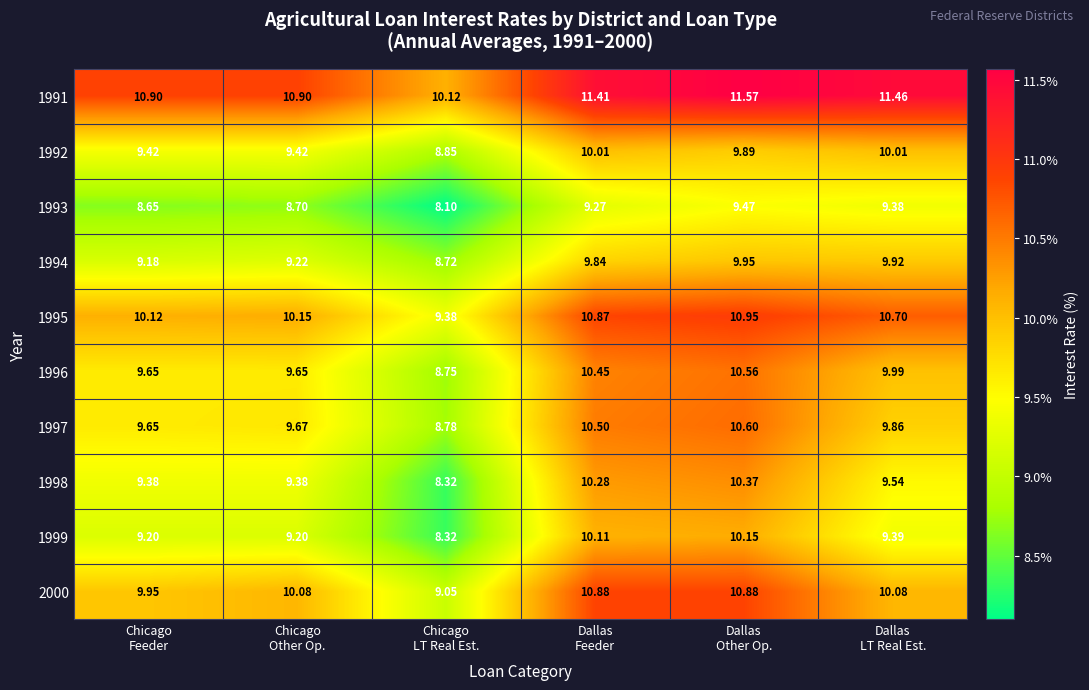

How many data points in 2000 are less than 10?

2